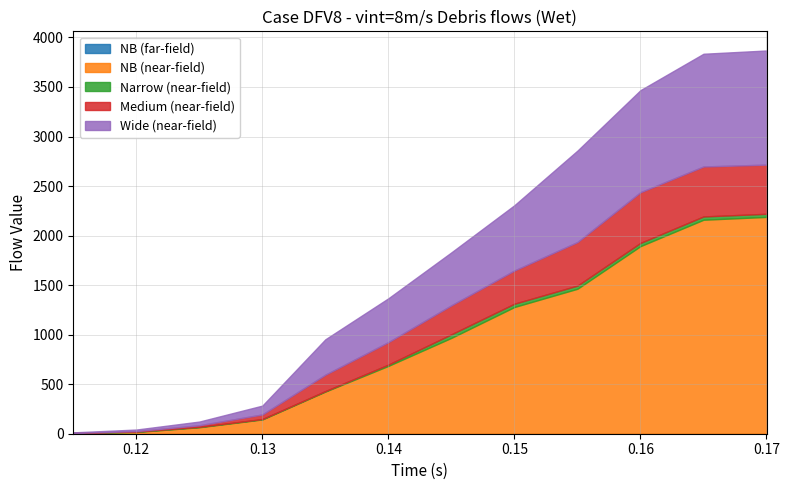

True or false: Narrow (near-field) and NB (far-field) cross at least once.

False